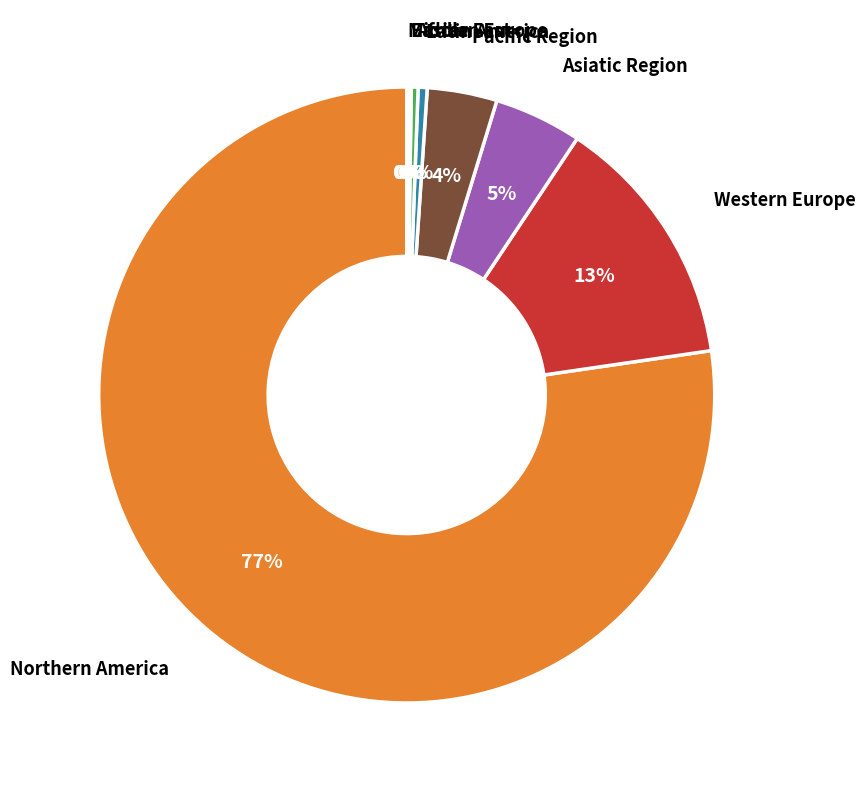

Do Asiatic Region and Latin America together represent more than half of the pie?

No